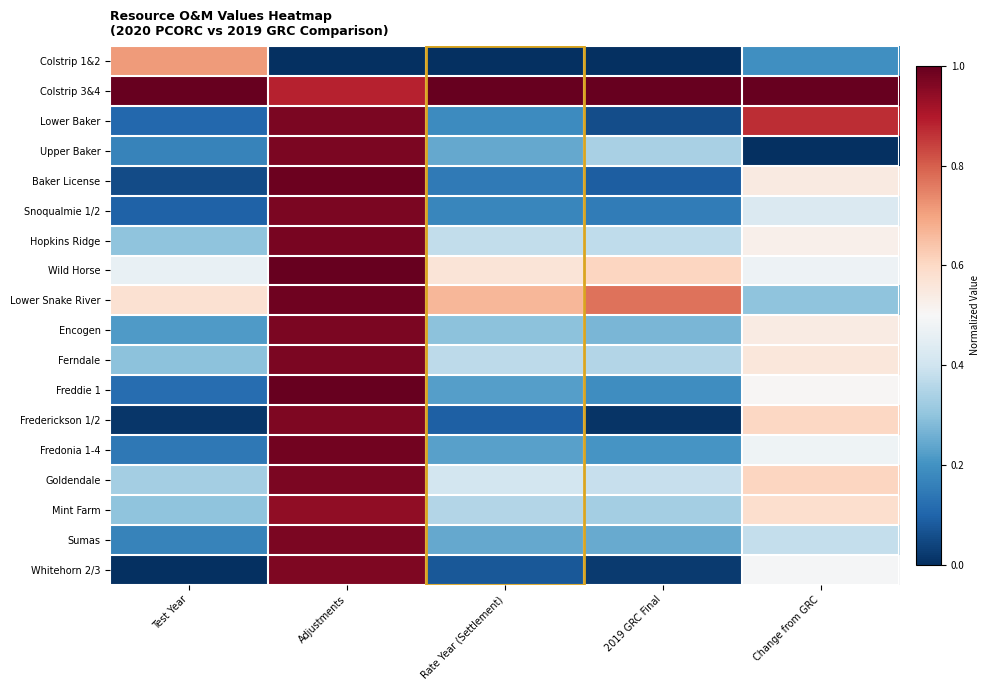

Count the number of categories in the chart.

5